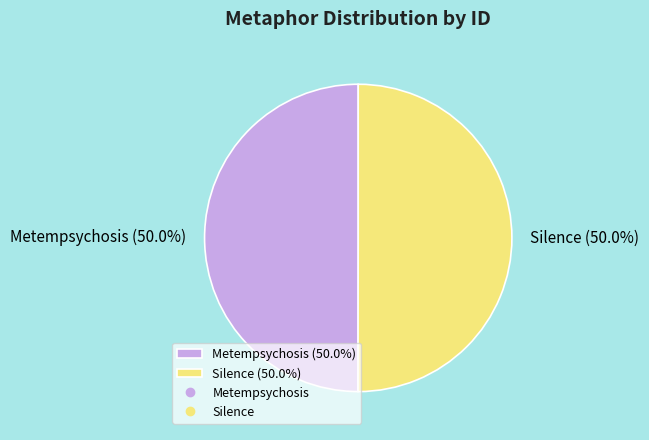

What is the ratio of the value at Silence (50.0%) to the value at Metempsychosis (50.0%)?

1.0